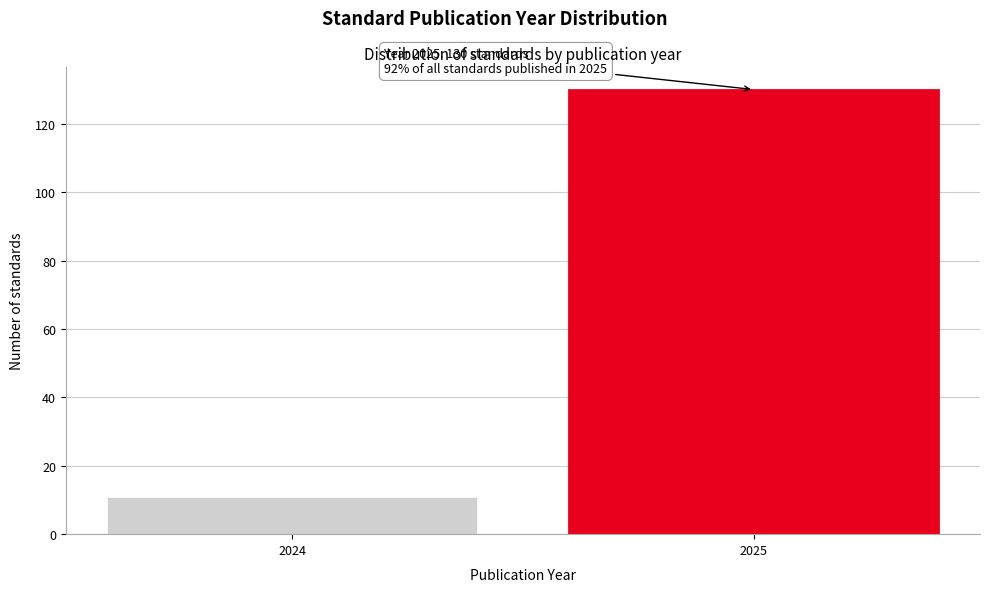

Reading right to left, list all the values displayed in this chart.

130	11